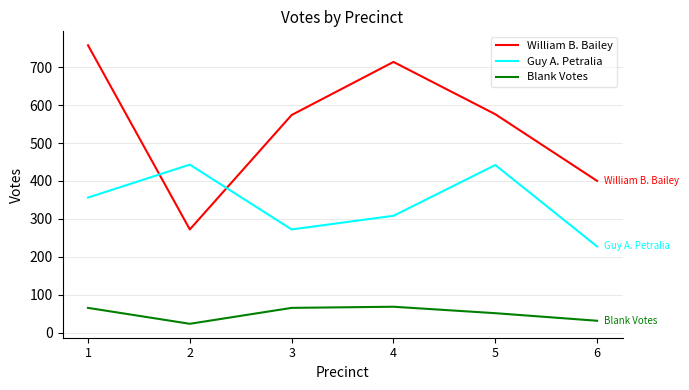

Is this an area chart (filled region under the line)?

No